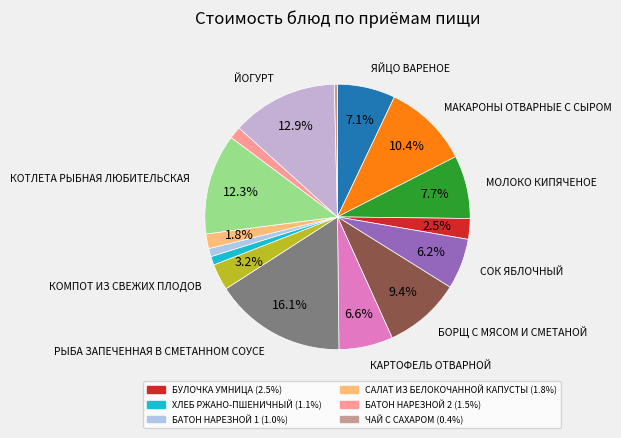

How many segments does this pie chart have?

16